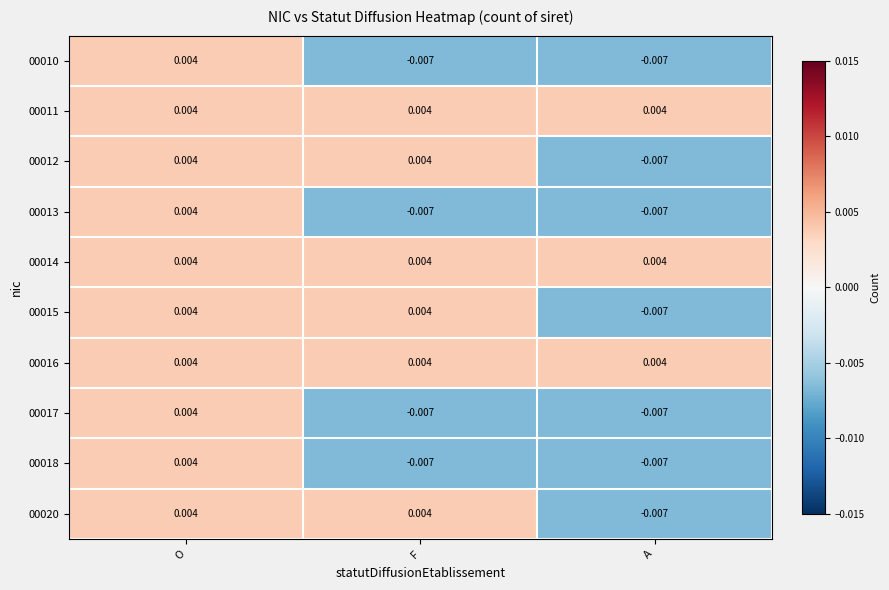

Count the number of data series in this chart.

10